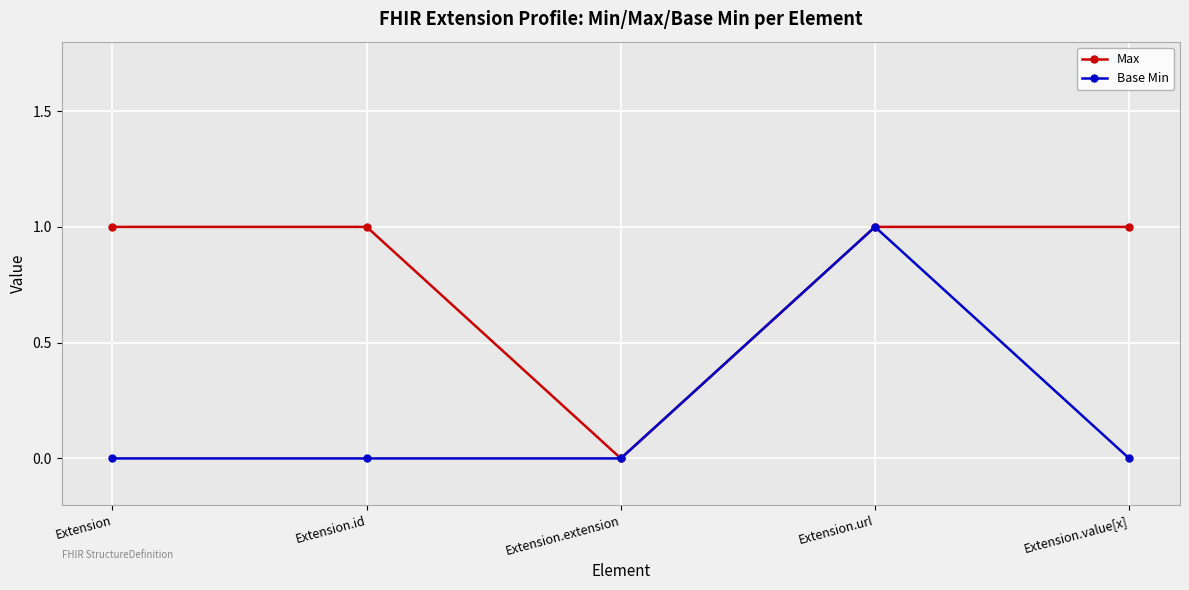

What is the sum of all Max values?

4